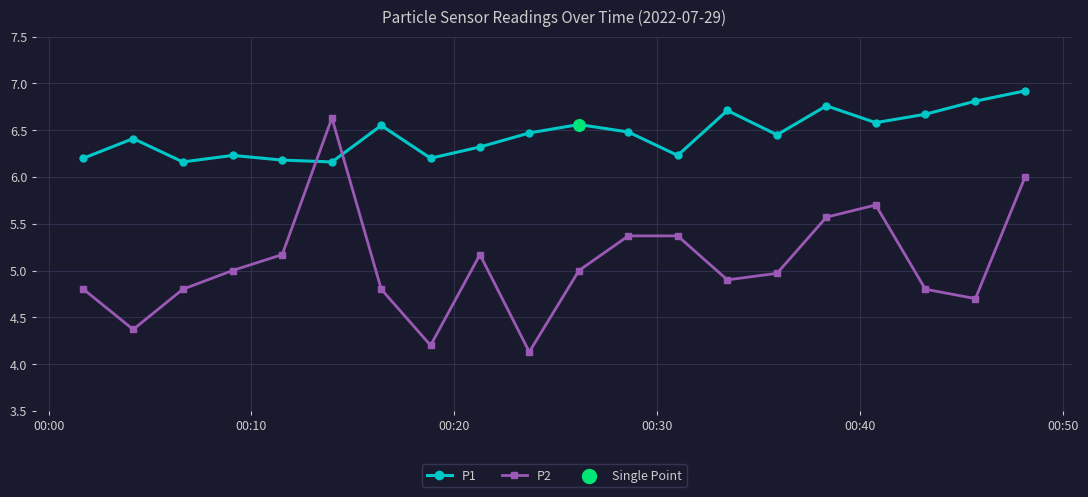

Which series has the largest total across all categories?

P1